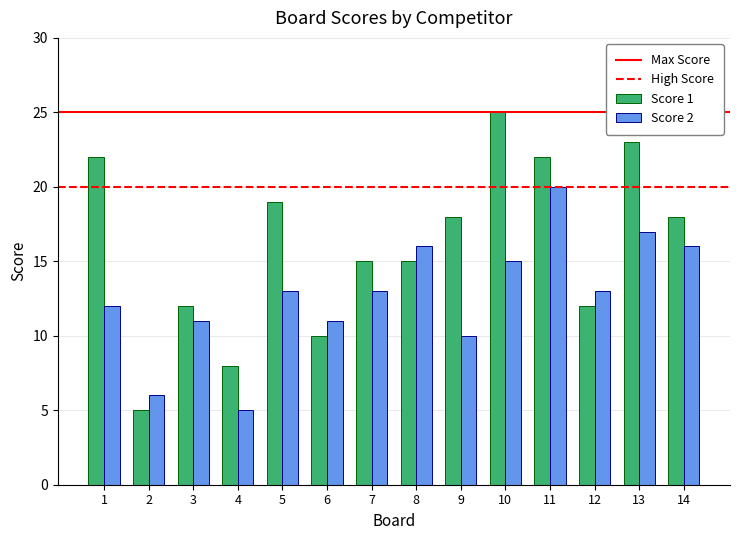

The Score 1 series shows 4 at 12. True or false?

False